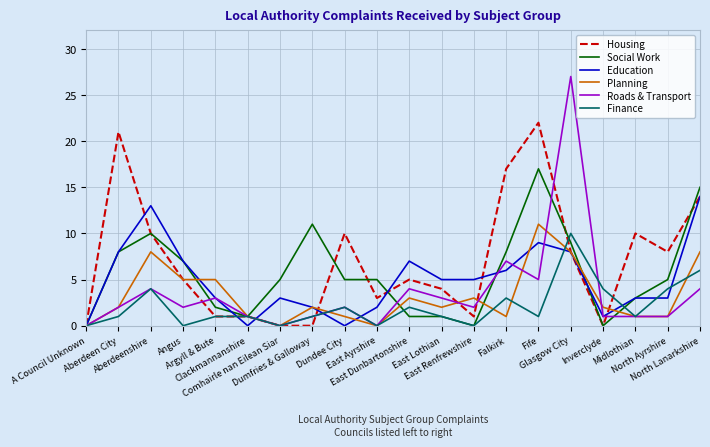

True or false: Planning has more than 1 points higher than both neighbors.

True